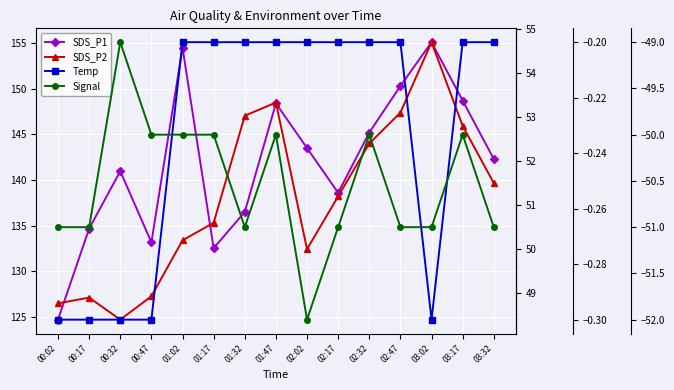

The value of Signal at 01:32 is -51.0. True or false?

True